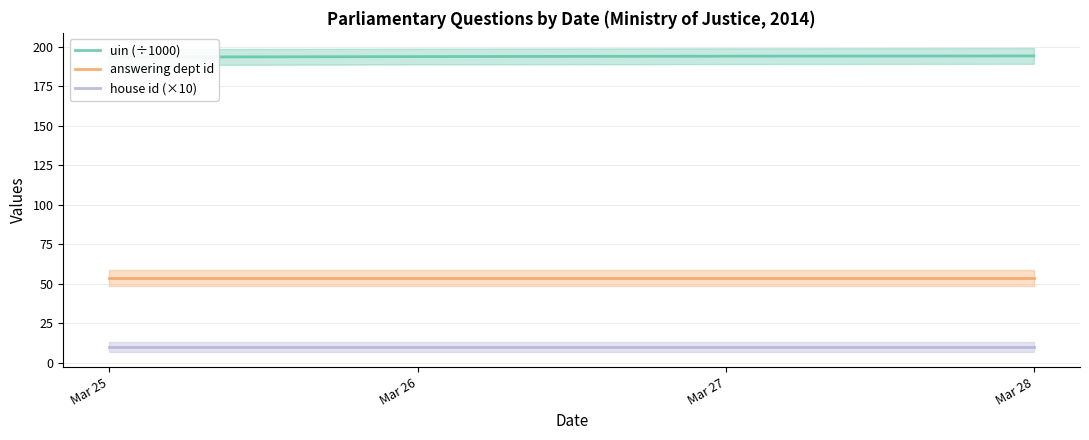

True or false: answering dept id and house id (×10) cross at least once.

False